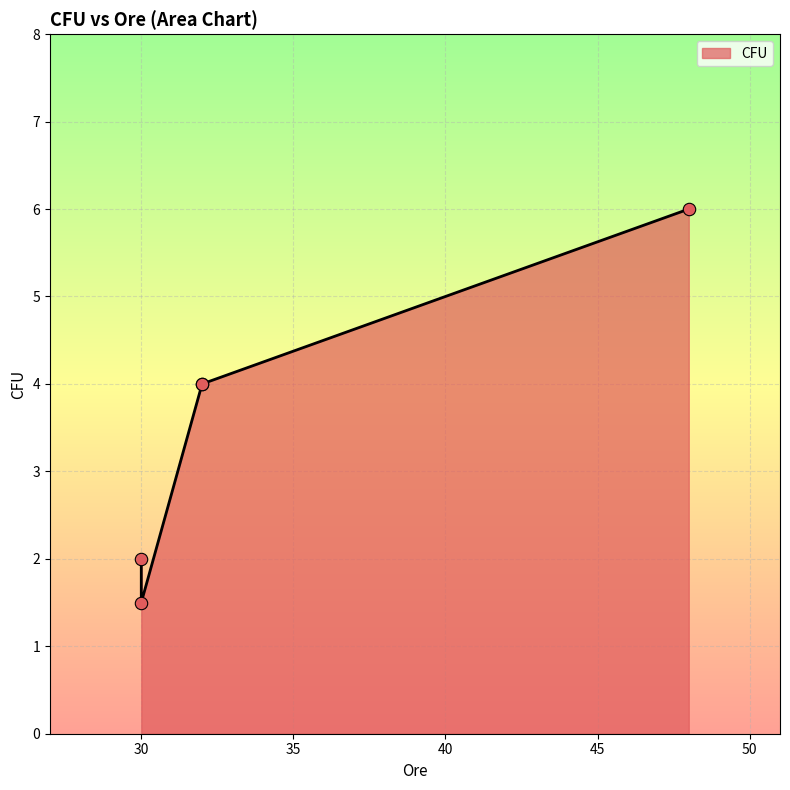

What is the change in value from 30 to 30?

-0.5